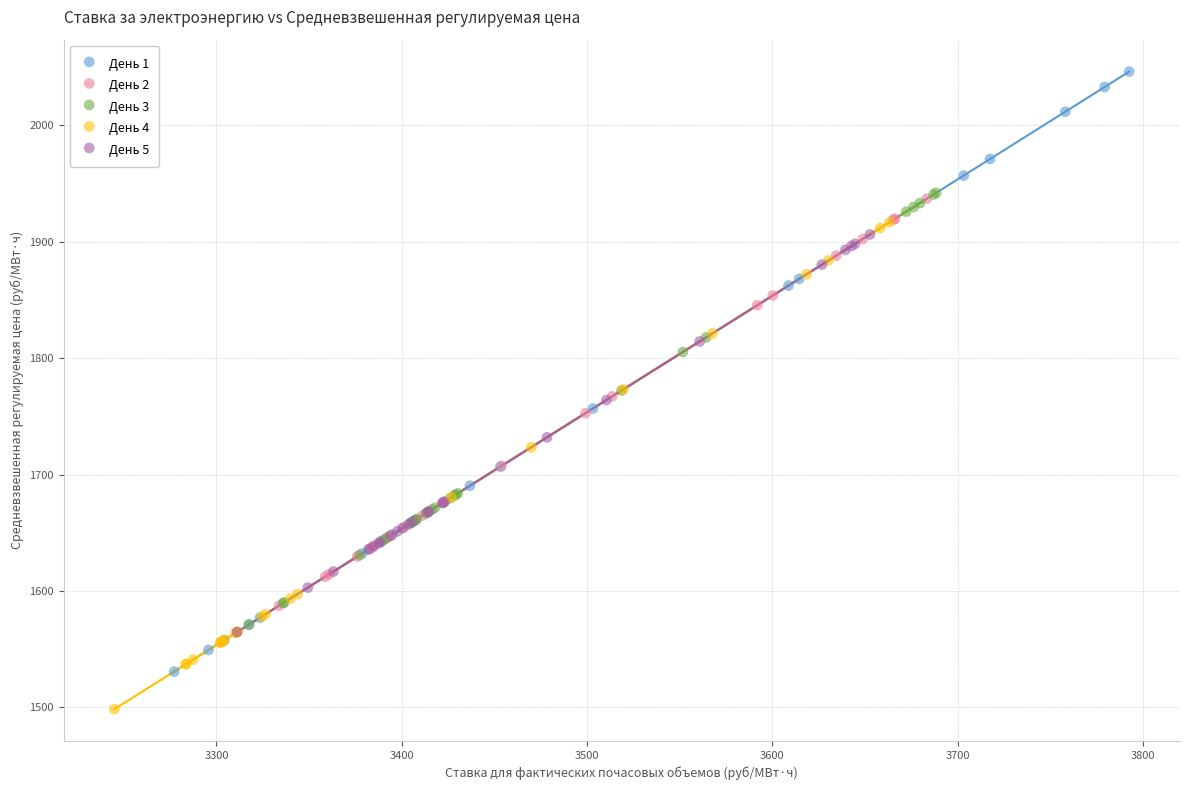

Which series reaches the minimum Y coordinate?

День 4